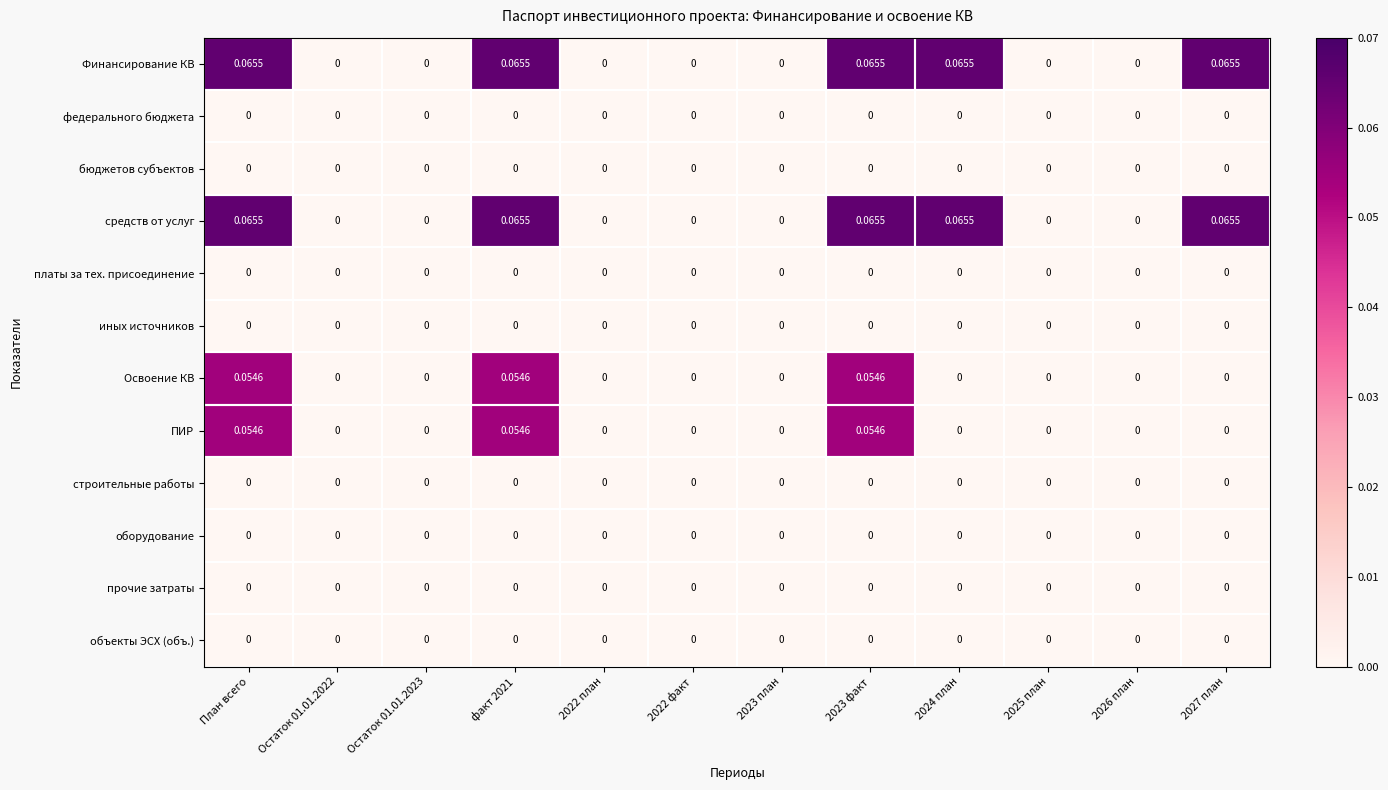

Which series has the largest total across all categories?

Финансирование КВ